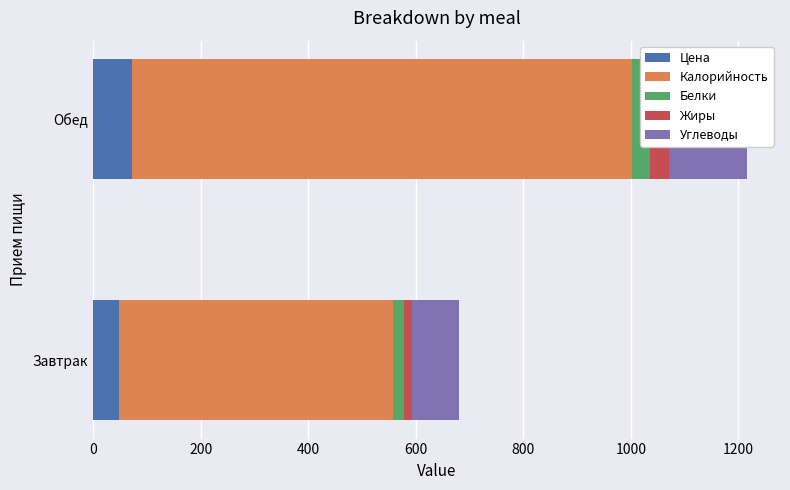

What is the maximum value for Цена?

72.9